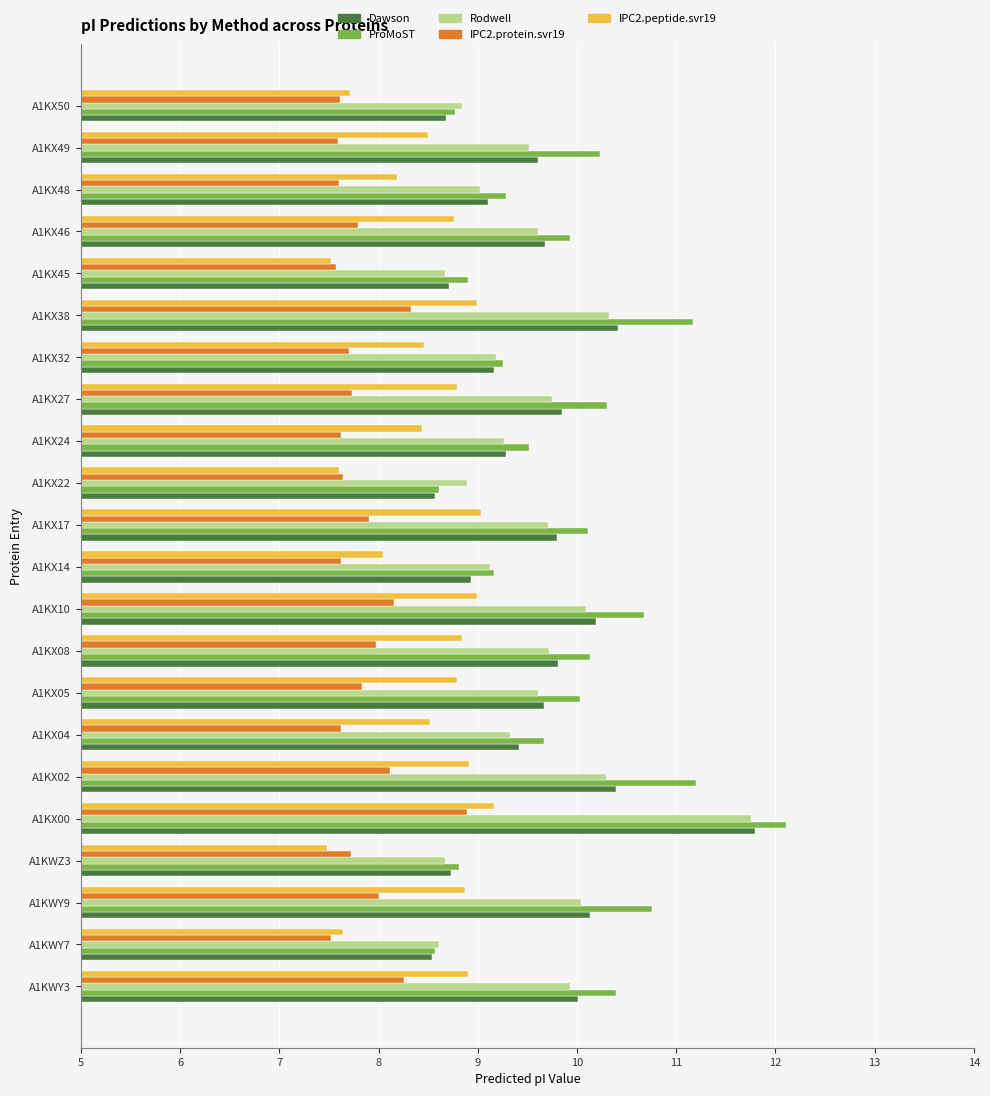

What is the highest value of the Rodwell series?

11.8